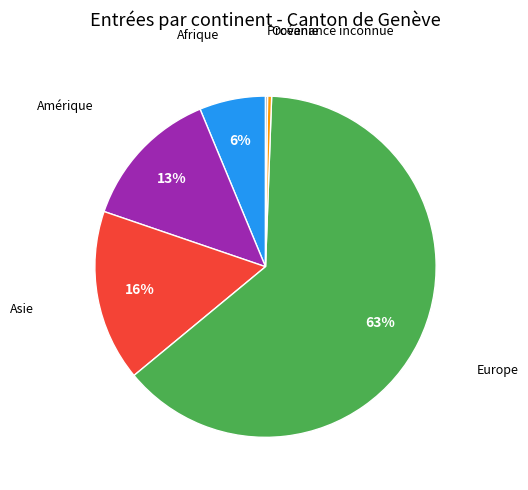

To the nearest percent, what is the average slice percentage?

17%